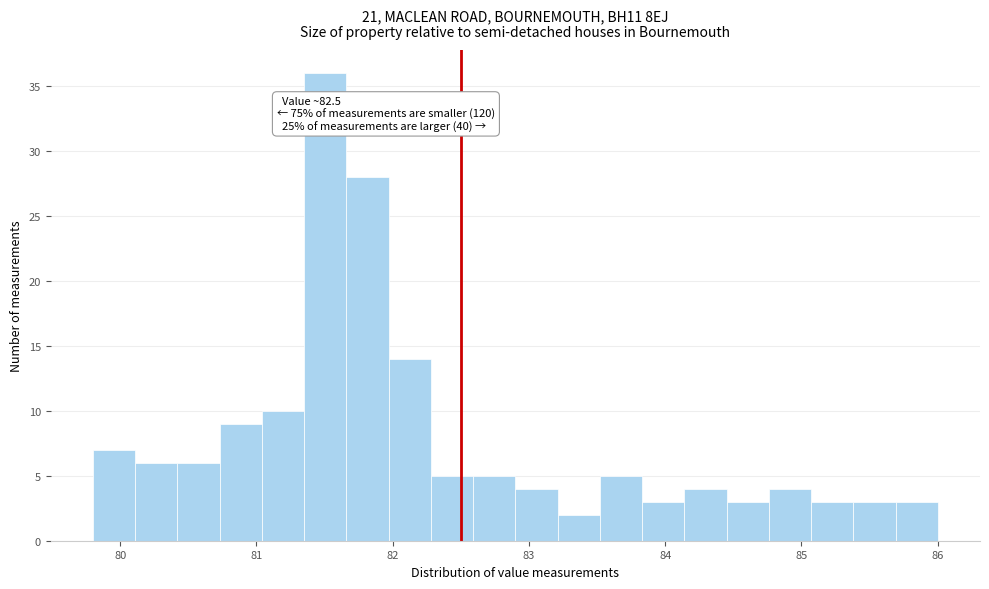

Read against the x-axis, roughly where is the centre of the tallest bar?

81.5